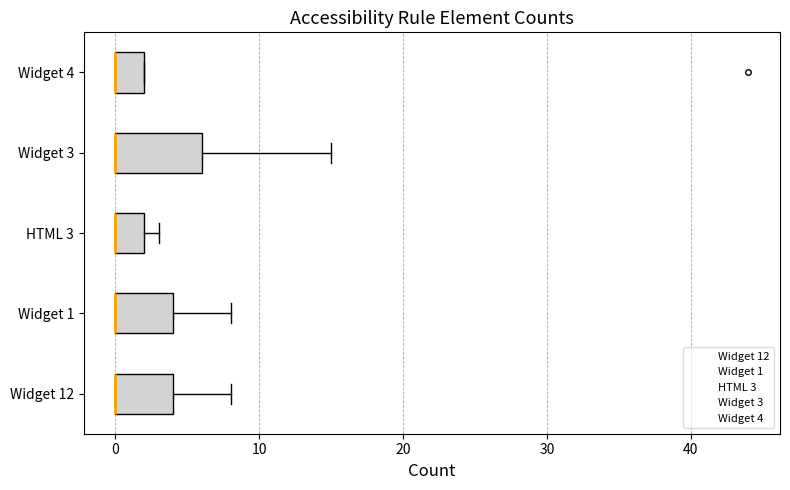

Where does the right whisker of the box for Widget 1 end on the x-axis? The values are not printed on the chart, so give them approximately, as read against the axis.

8